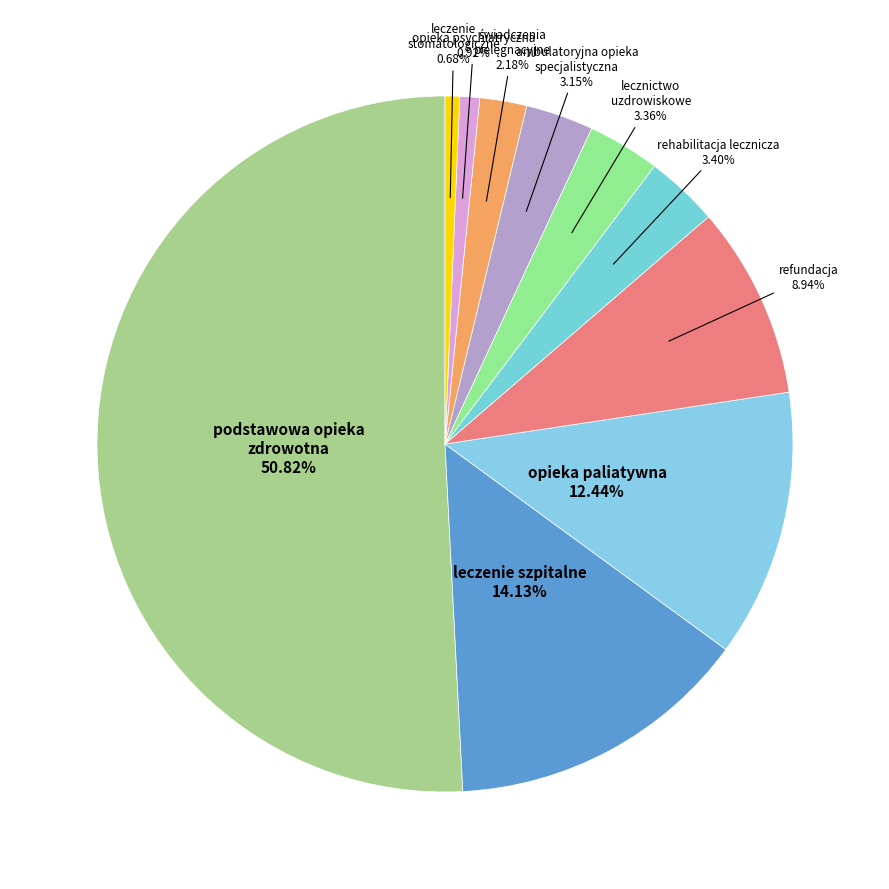

How many slices are in this pie chart?

10